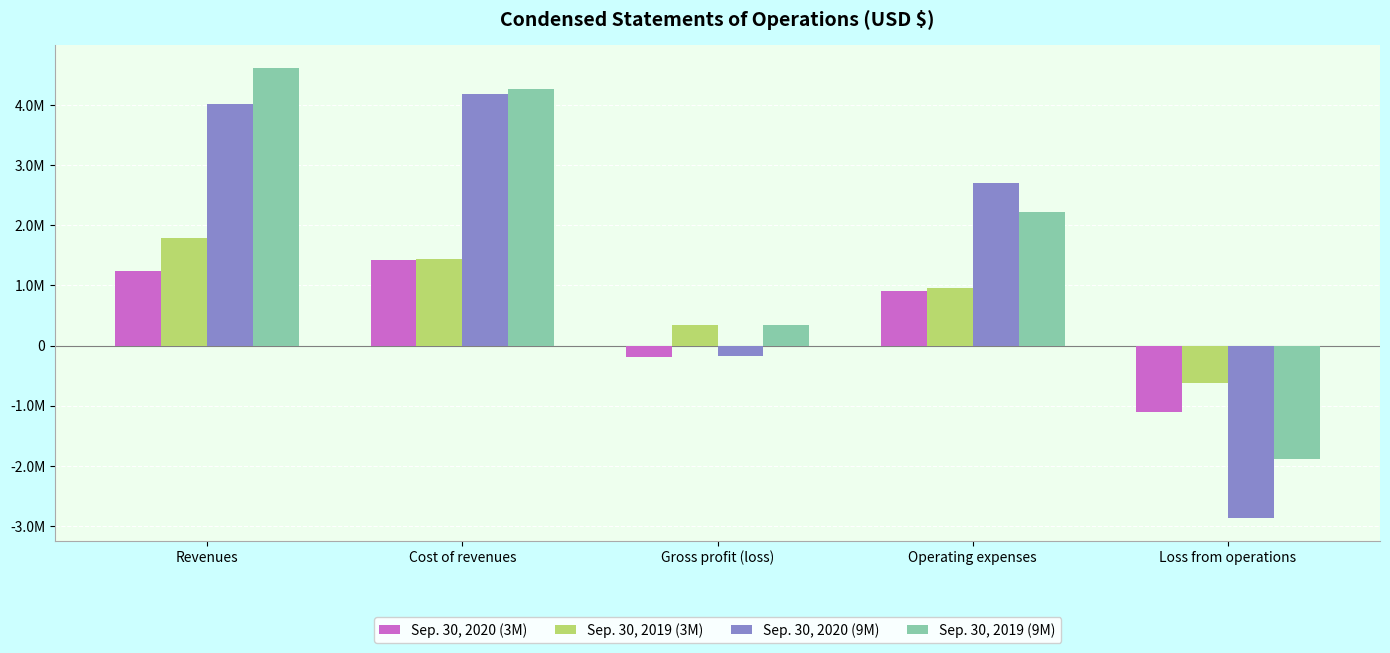

Between Cost of revenues and Revenues, which is larger?

Cost of revenues